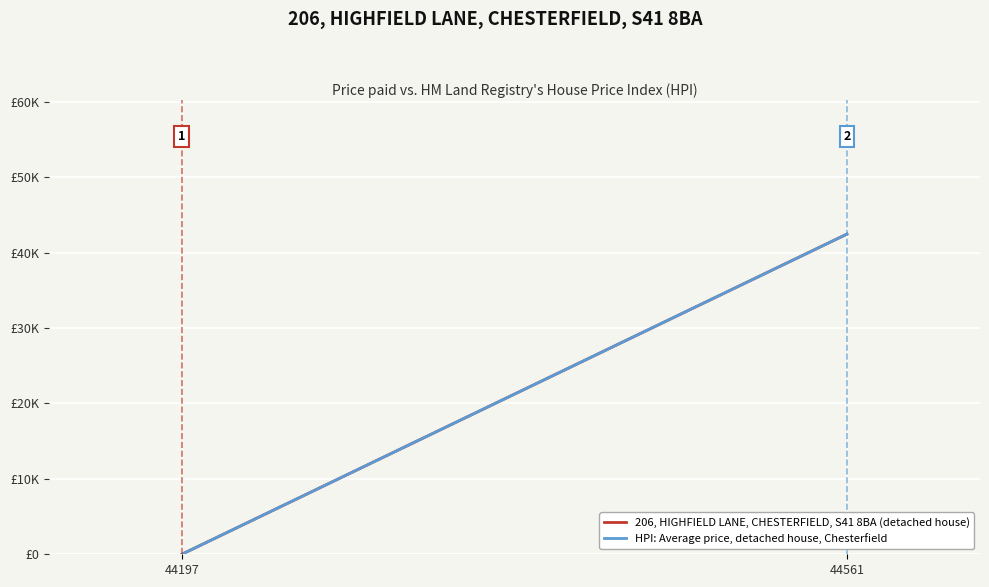

Reading left to right, what are all the values shown in this chart?

206, HIGHFIELD LANE, CHESTERFIELD, S41 8BA (detached house): 0	42451
HPI: Average price, detached house, Chesterfield: 0	42451